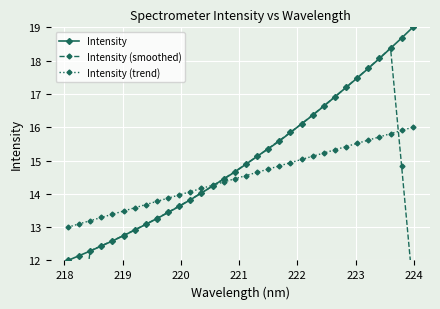

Reading right to left, transcribe all the data shown in this chart.

Intensity: 19.0	18.7	18.4	18.1	17.8	17.5	17.2	16.9	16.6	16.4	16.1	15.8	15.6	15.4	15.1	14.9	14.7	14.4	14.2	14.0	13.8	13.6	13.4	13.3	13.1	12.9	12.7	12.6	12.4	12.3	12.1	12.0
Intensity (smoothed): 11.2	14.8	18.4	18.1	17.8	17.5	17.2	16.9	16.6	16.4	16.1	15.8	15.6	15.4	15.1	14.9	14.7	14.5	14.2	14.0	13.8	13.6	13.4	13.3	13.1	12.9	12.8	12.6	12.4	12.3	9.8	7.3
Intensity (trend): 16.0	15.9	15.8	15.7	15.6	15.5	15.4	15.3	15.2	15.1	15.0	14.9	14.8	14.7	14.6	14.5	14.5	14.4	14.3	14.2	14.1	14.0	13.9	13.8	13.7	13.6	13.5	13.4	13.3	13.2	13.1	13.0